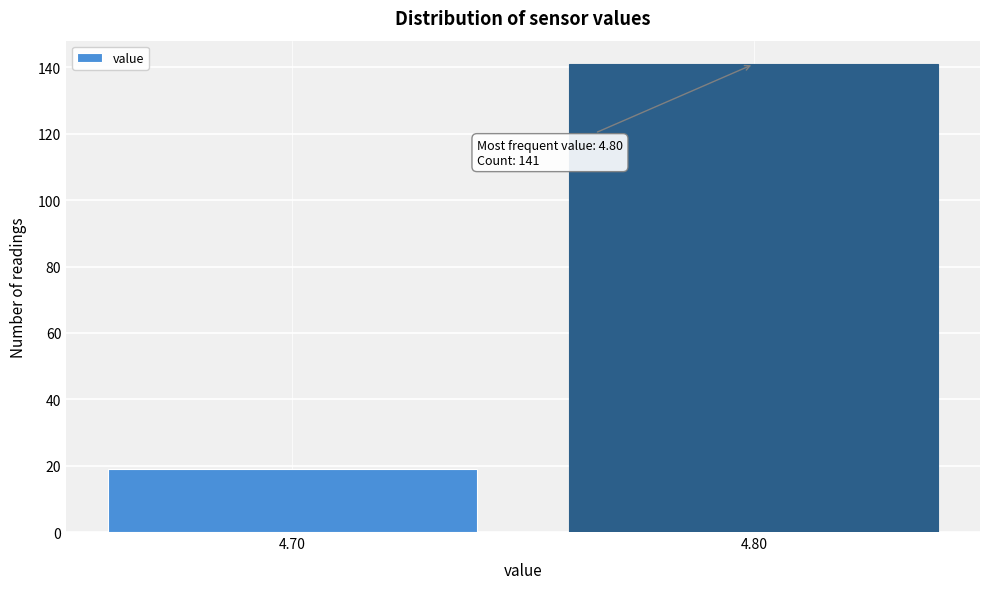

Reading left to right, transcribe all the data shown in this chart.

4.70=19	4.80=141